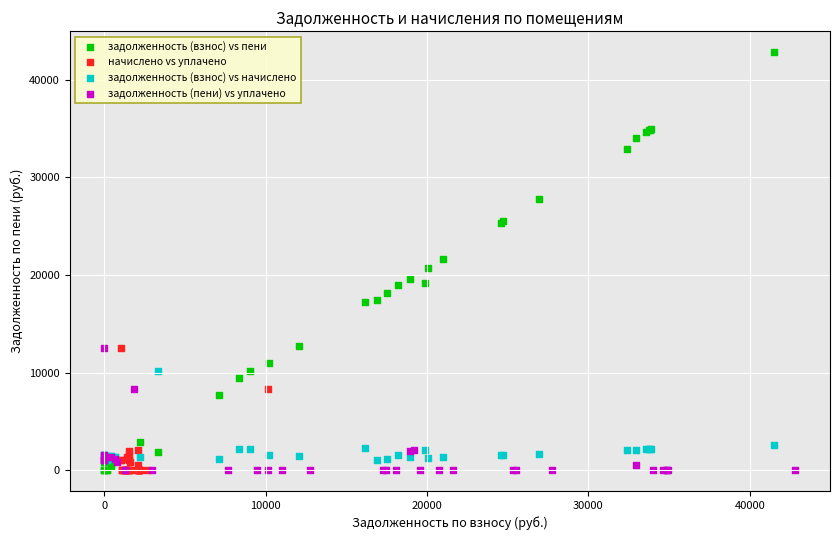

Which series has the widest spread of Y values?

задолженность (взнос) vs пени